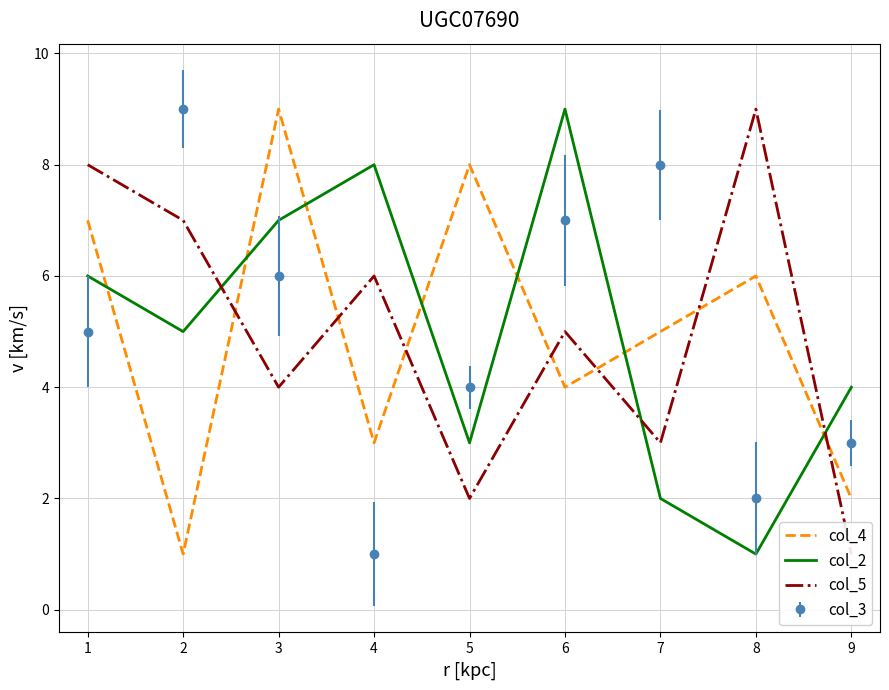

List the labels in order of col_2 value, smallest first.

8, 7, 5, 9, 2, 1, 3, 4, 6